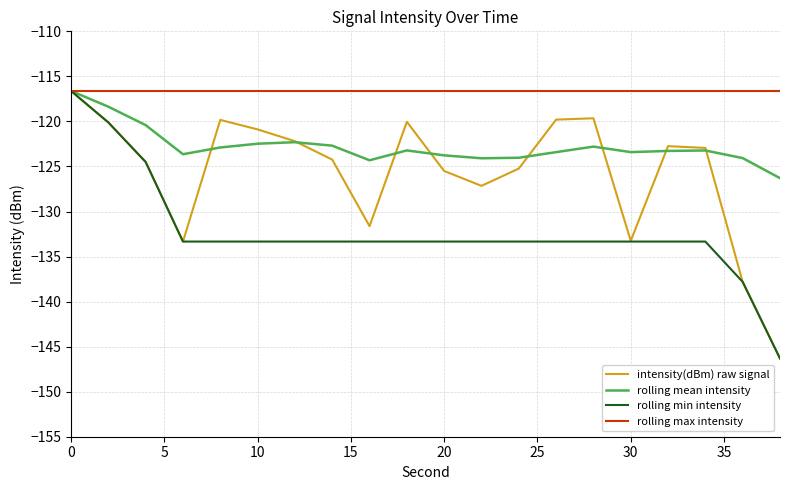

What is the difference between the maximum and minimum values in the rolling mean intensity series?

9.7